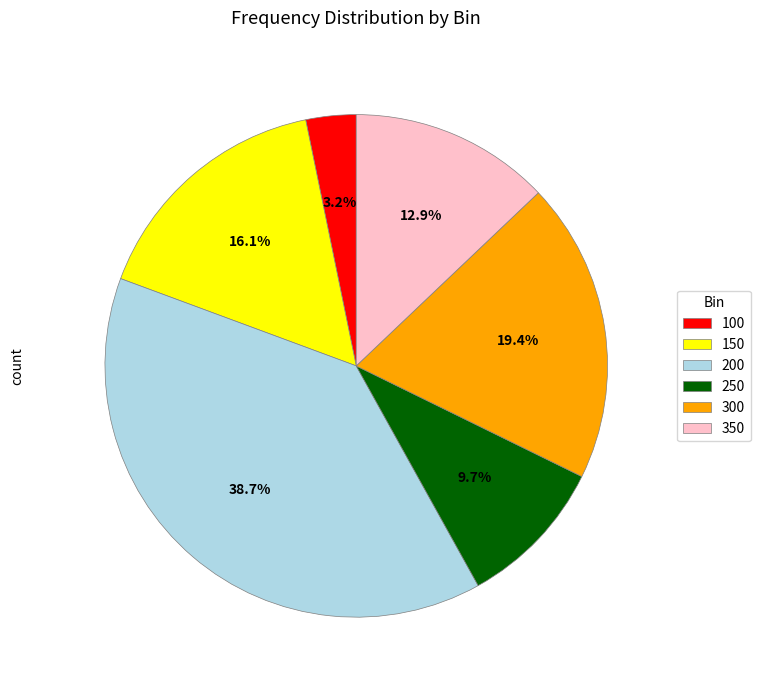

To the nearest percent, what percentage of the pie is 250?

10%